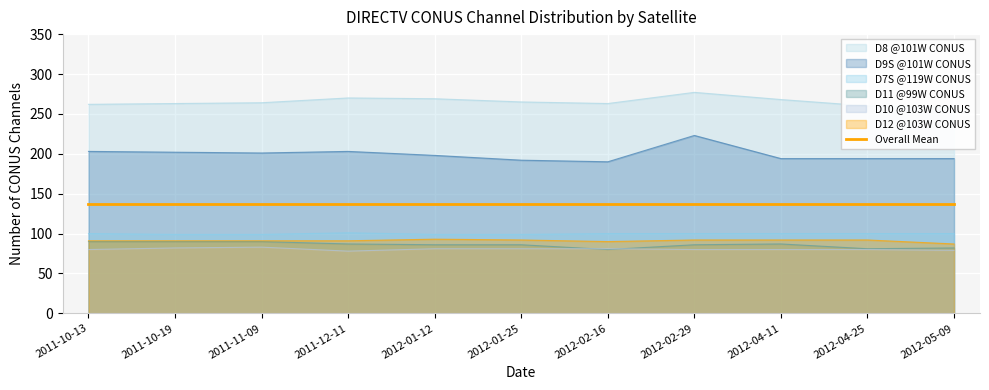

What is the approximate value of D9S @101W CONUS at 2012-04-25?

194